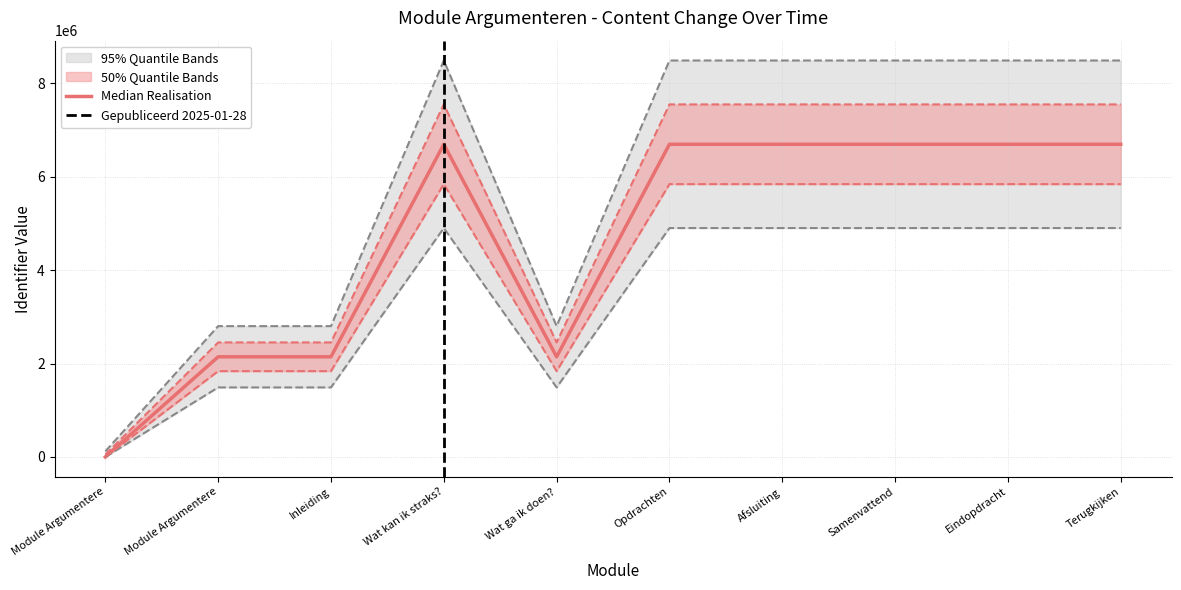

Where does the data first go above 6691865?

Afsluiting